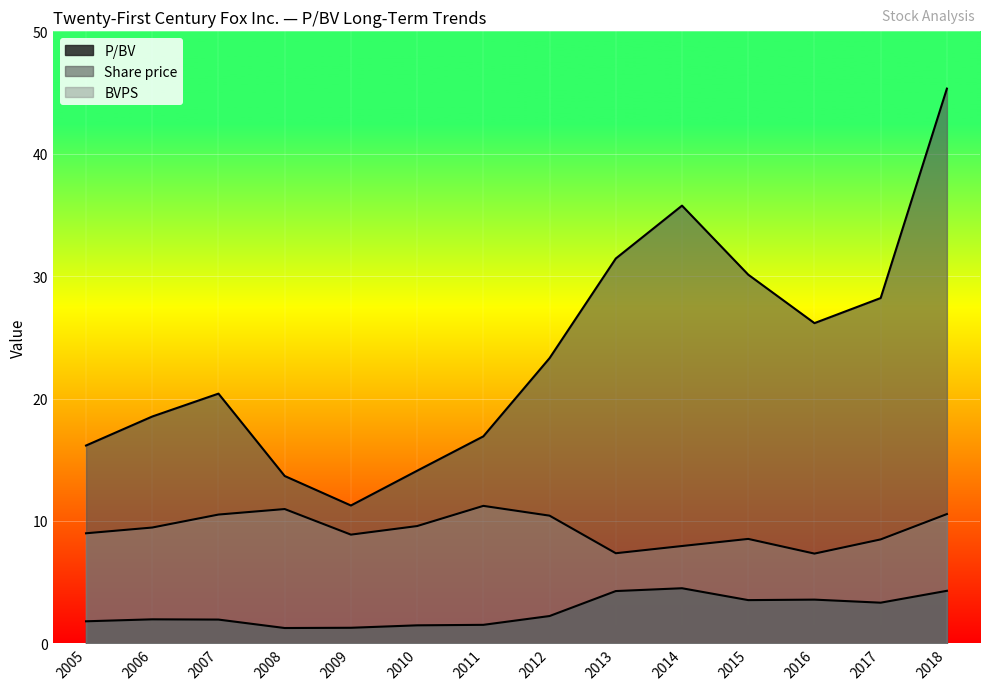

How many values in the BVPS series are below 9?

7